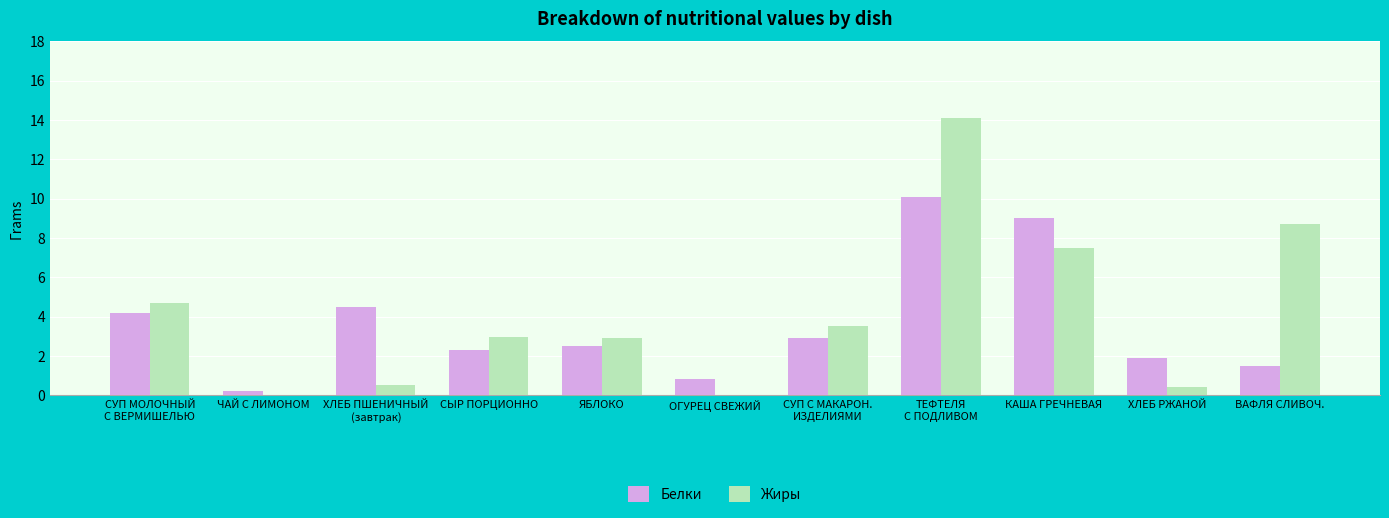

Are the bars grouped side by side (vs. stacked)?

Yes